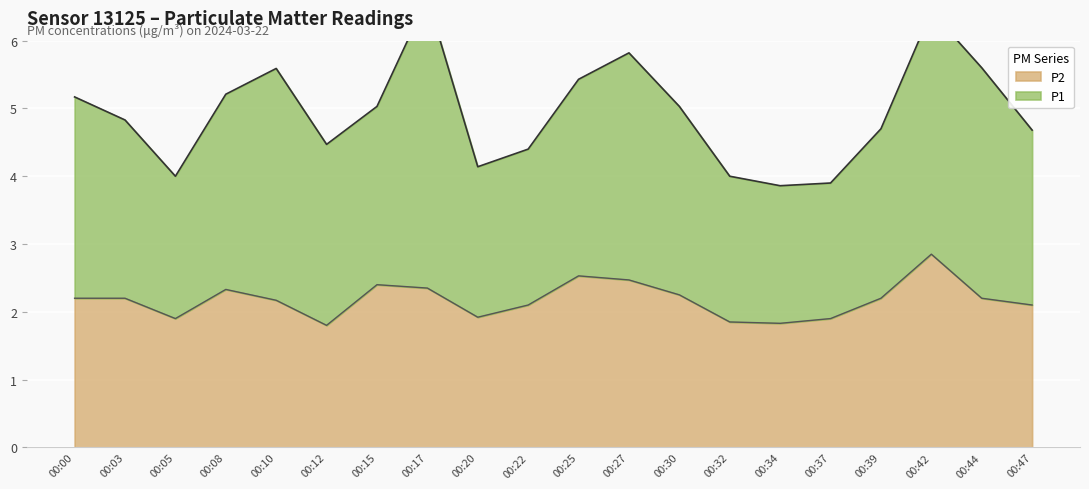

True or false: the data shows 1.0 at 00:20.

False